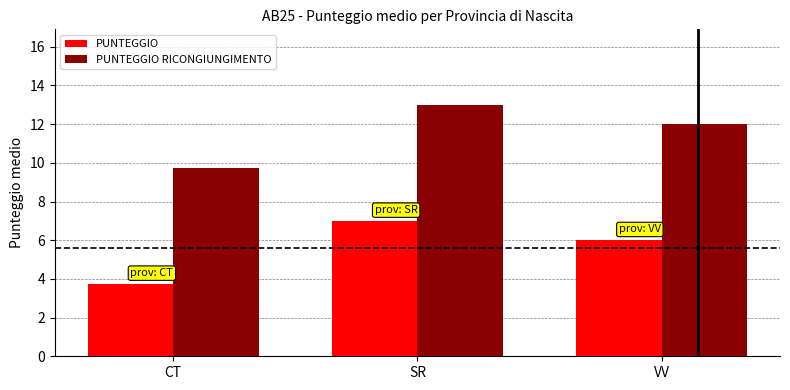

What is the difference between the highest and lowest values at SR?

6.0